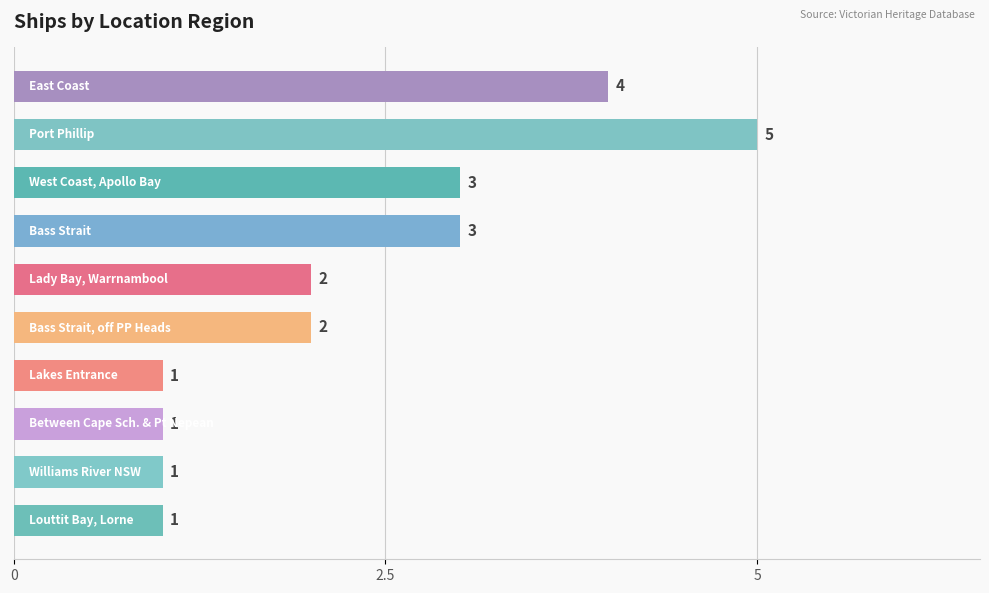

Reading top to bottom, transcribe all the data shown in this chart.

4	5	3	3	2	2	1	1	1	1